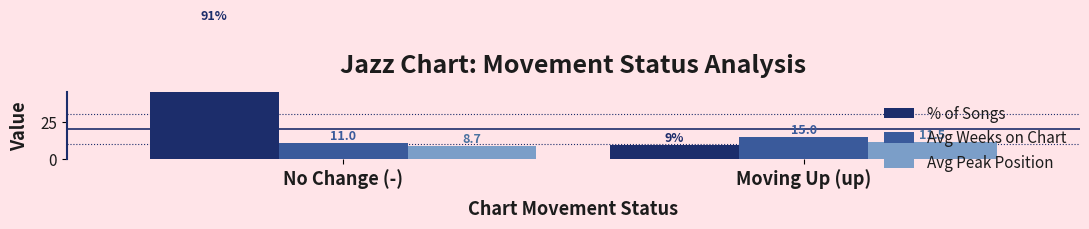

What is the total value across all series at Moving Up (up)?

35.8